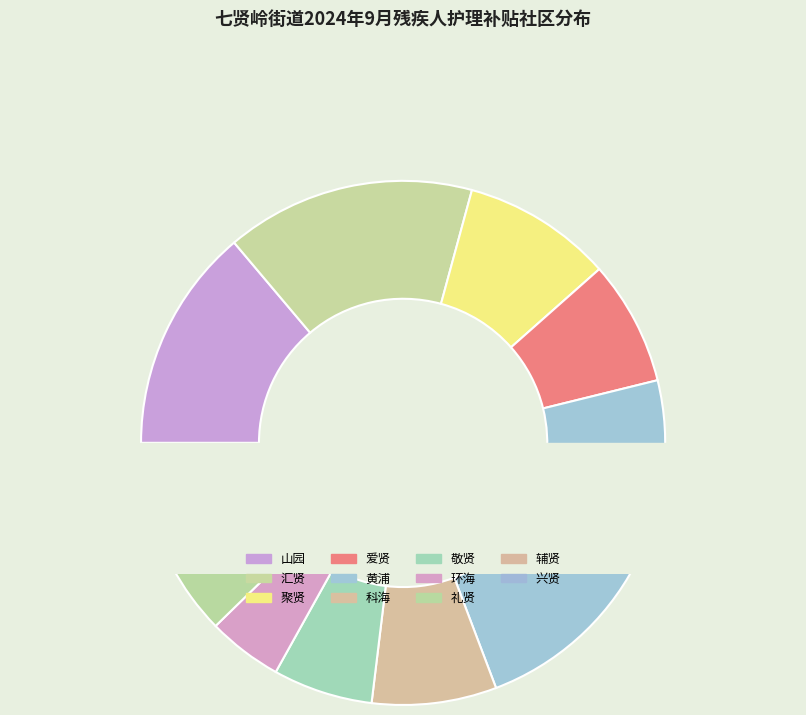

Is 山园 the majority of the pie?

No